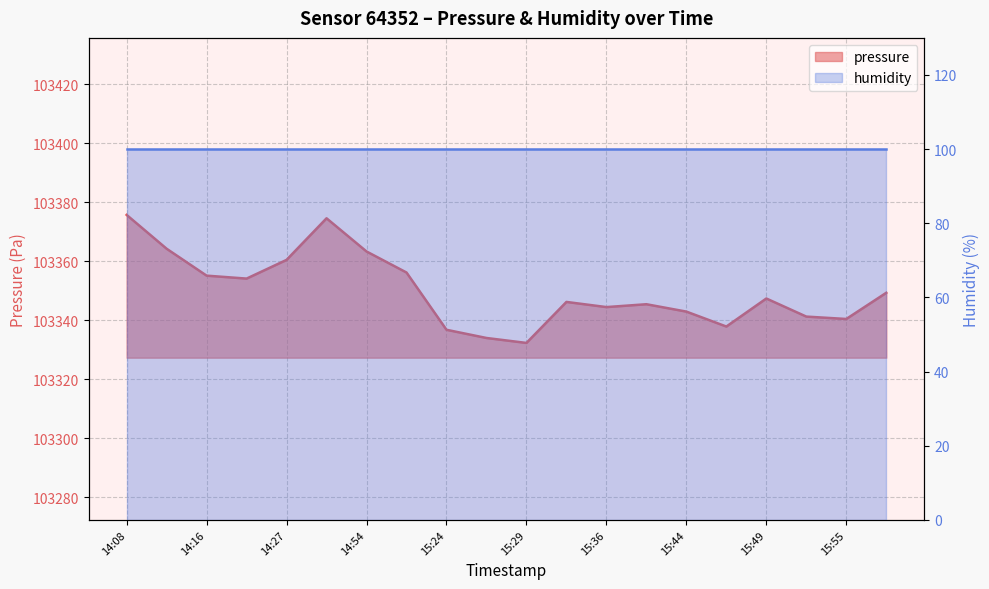

What is the label of the 9th point from the right?

15:31